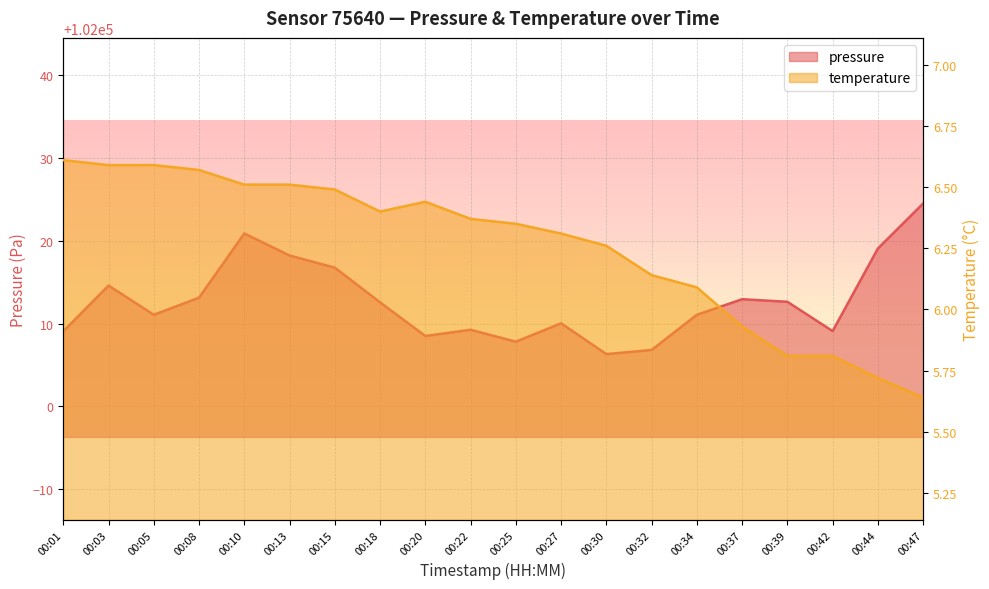

Between 00:22 and 00:39, which series saw the biggest shift?

pressure